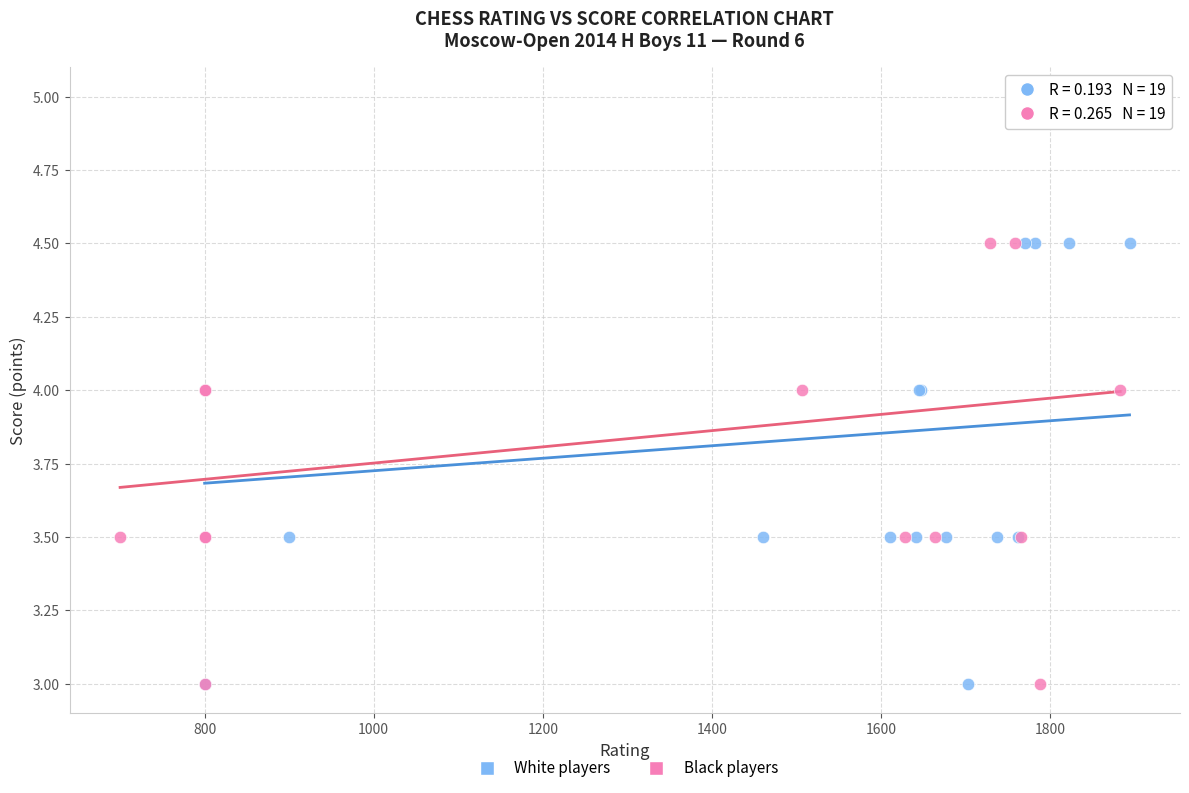

Which series has the widest spread of Y values?

Black players